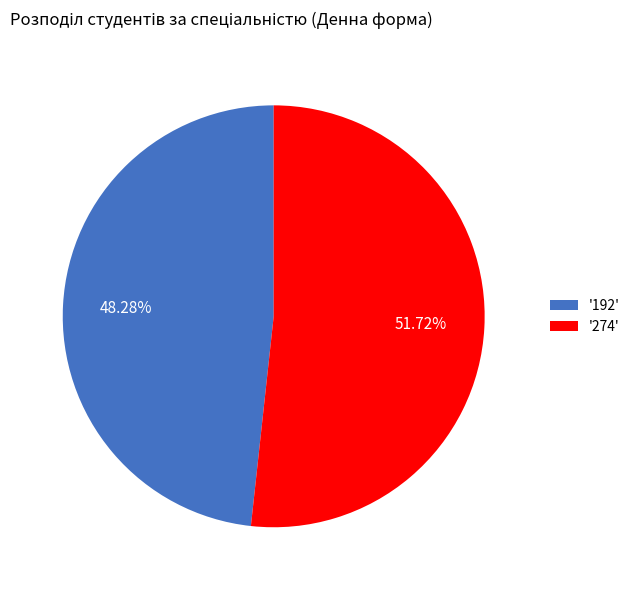

Do '192' and '274' together represent more than half of the pie?

Yes